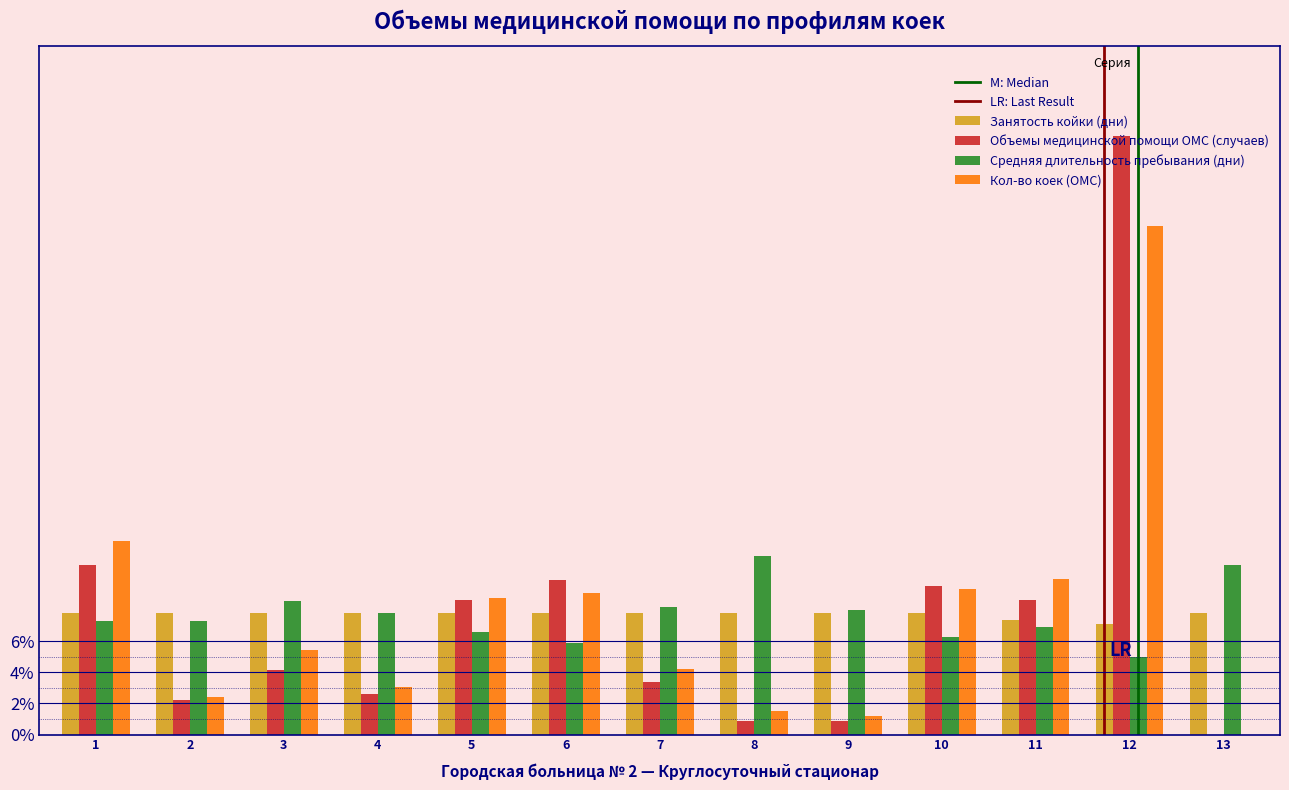

True or false: Занятость койки (дни) has a value of 7.8 at 1.

True